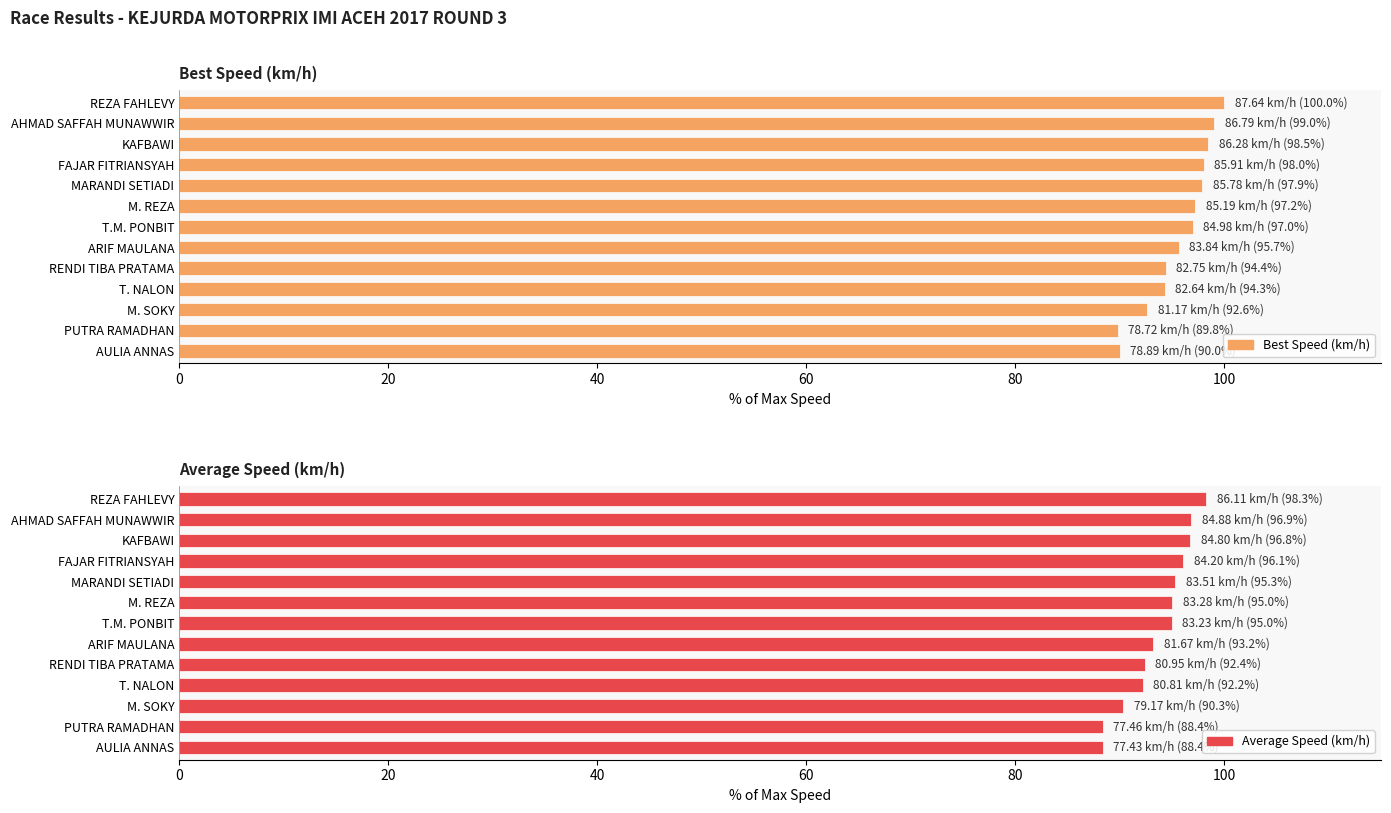

How many groups of bars are there?

13